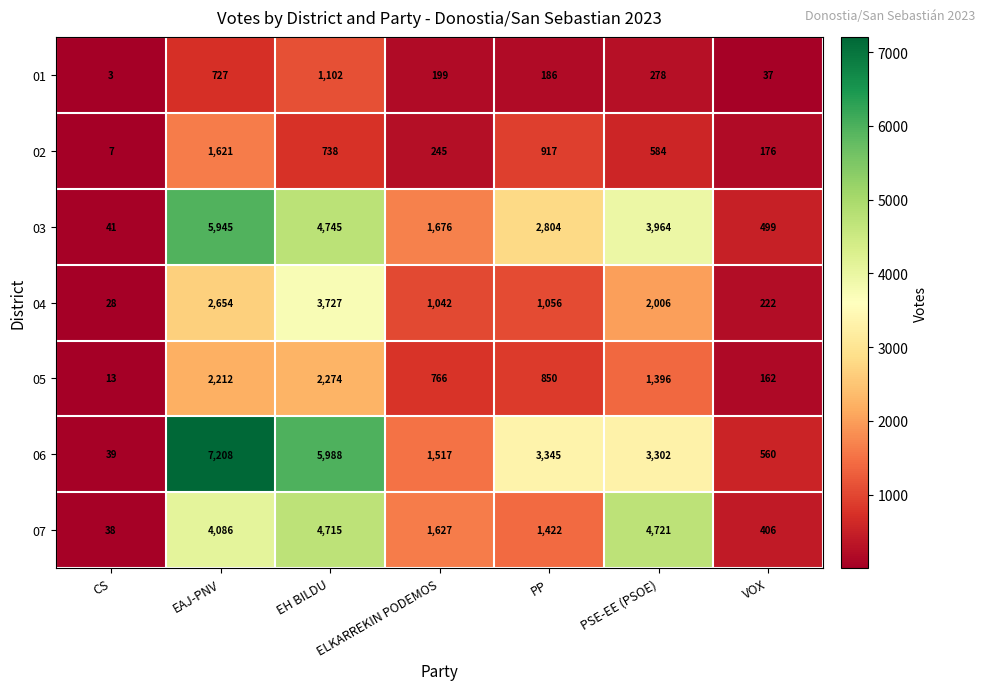

What is the sum of the 01 values at PP and EH BILDU?

1288